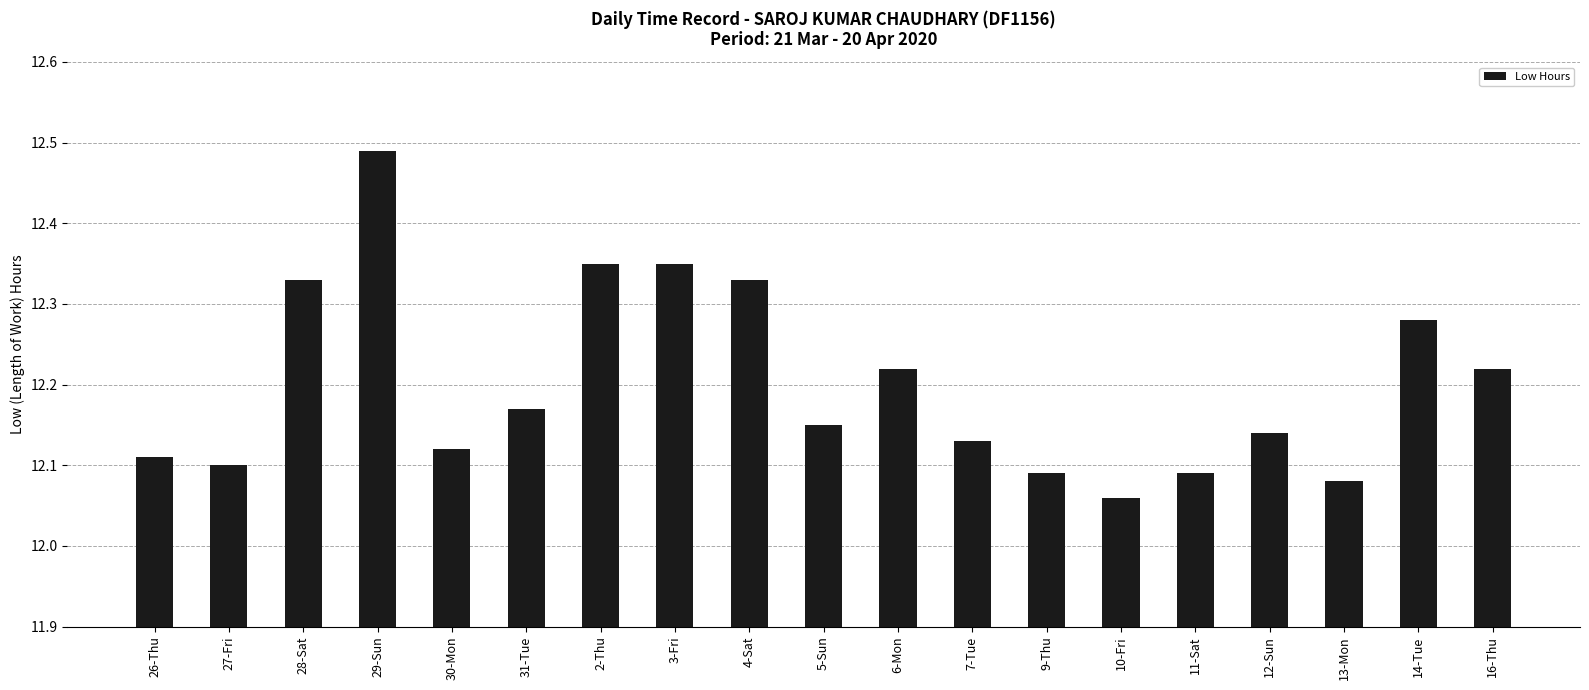

What is the label of the 1st bar from the left?

26-Thu